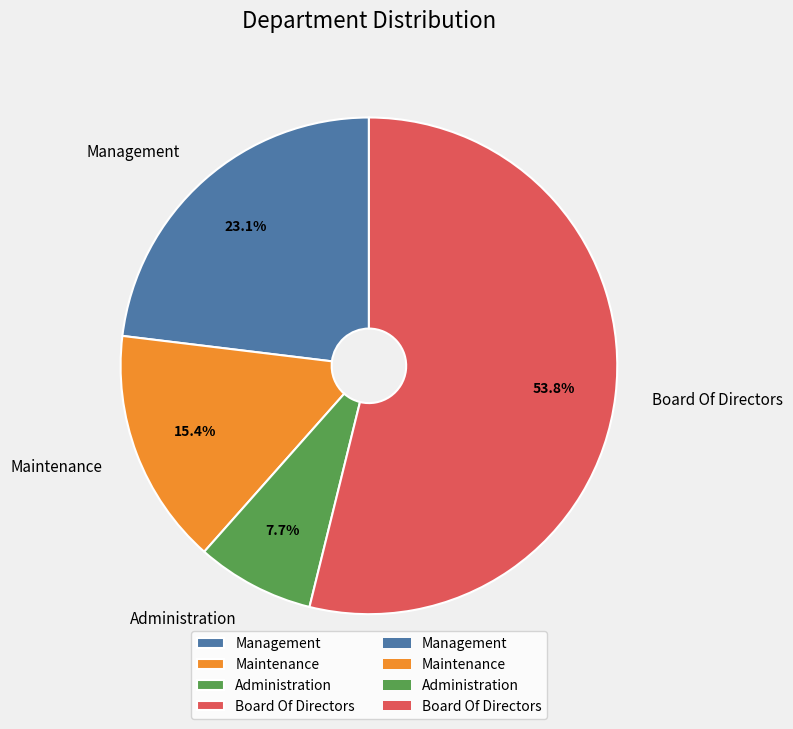

Between Board Of Directors and Administration, which is larger?

Board Of Directors